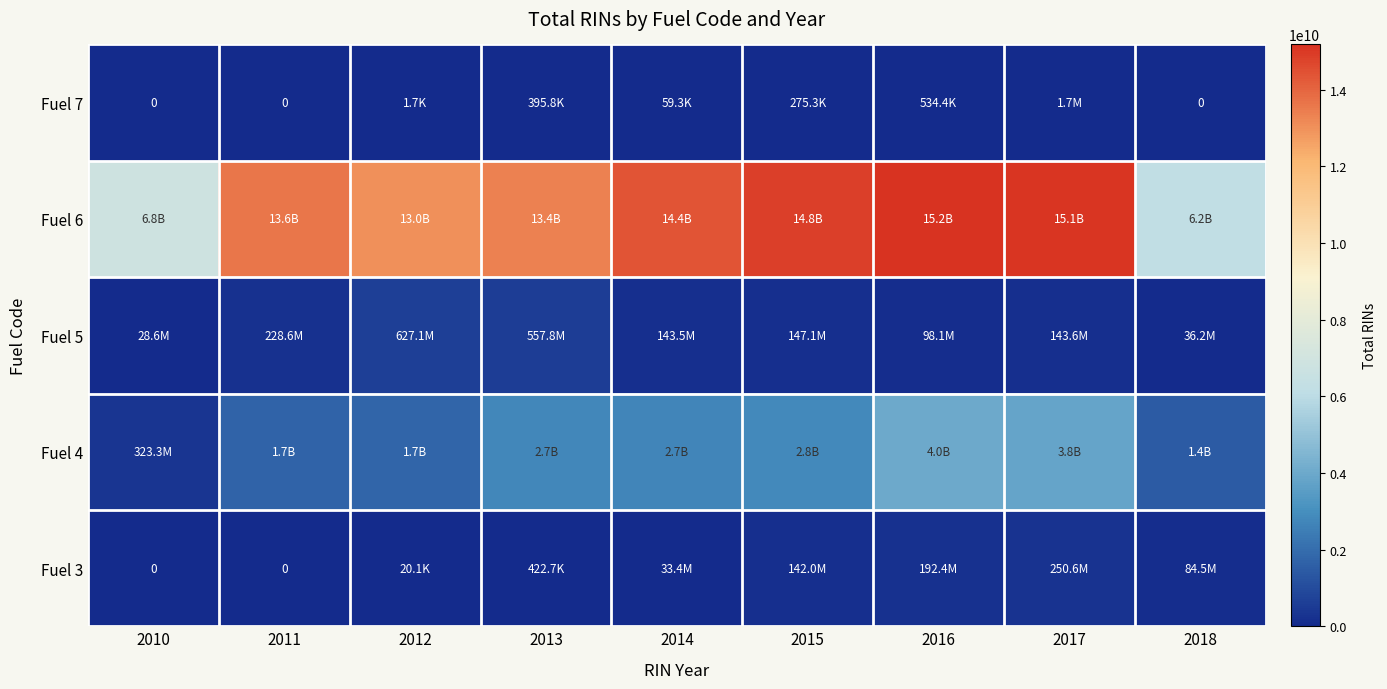

What is the total value across all series at 2015?

17927766897